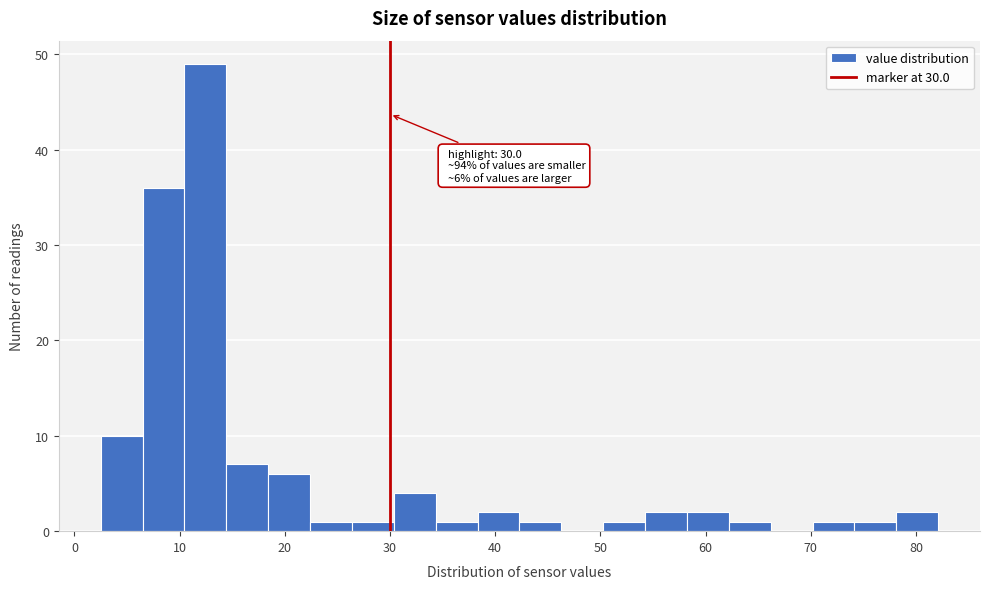

Read against the x-axis, roughly where is the centre of the tallest bar?

12